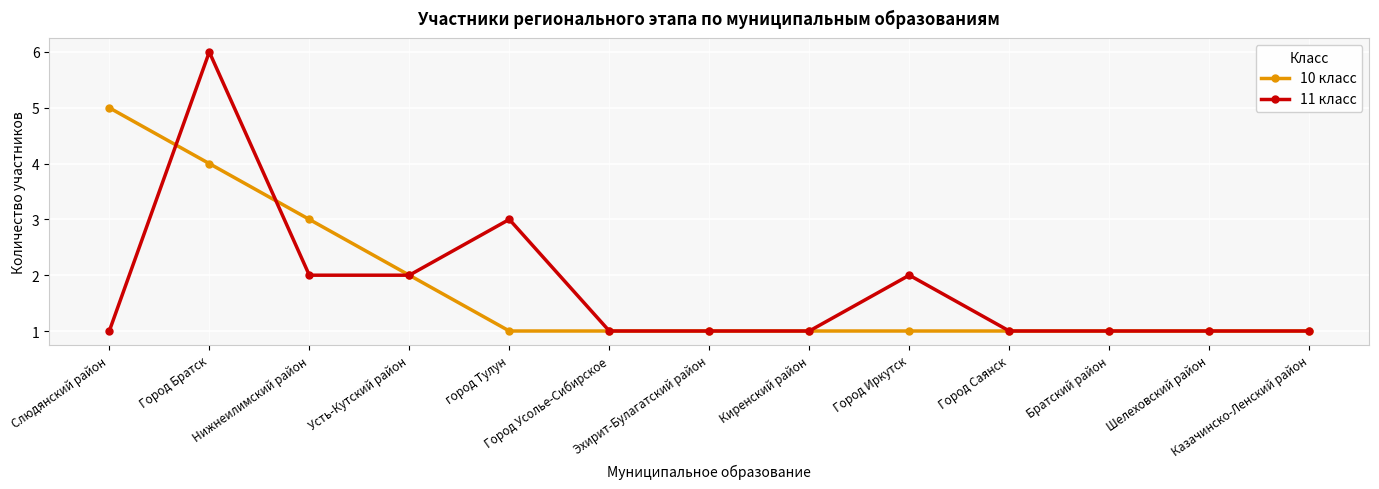

How many 10 класс values are between 1 and 2?

10